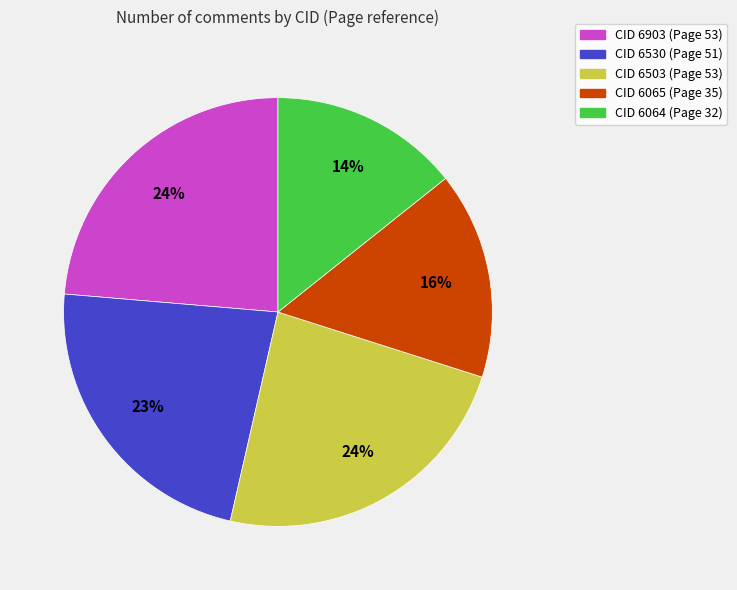

What percentage is the CID 6065 (Page 35) slice, to the nearest percent?

16%